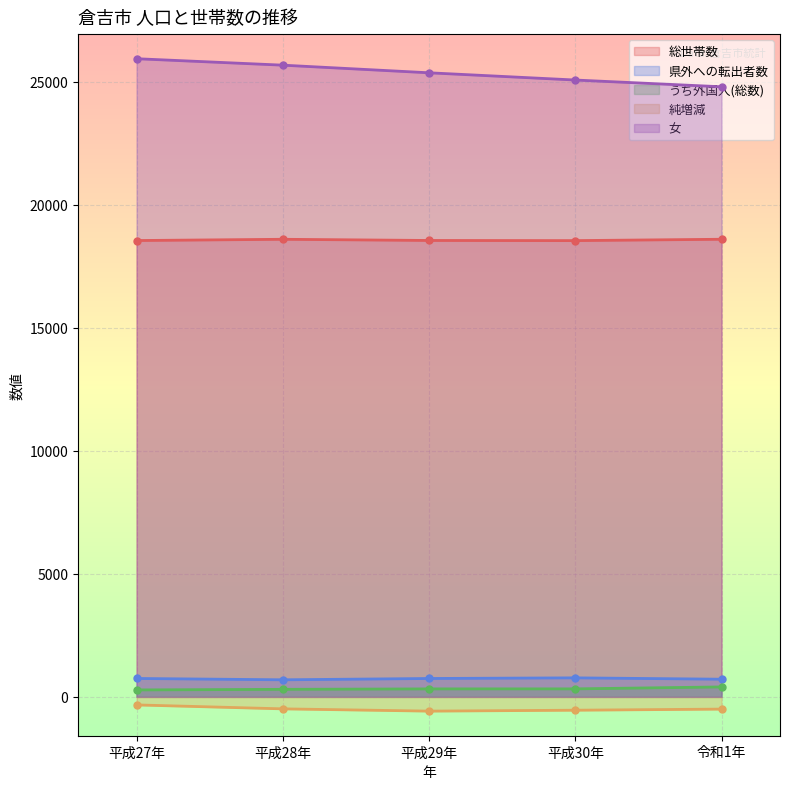

What is the difference between the highest and lowest values at 平成30年?

25613